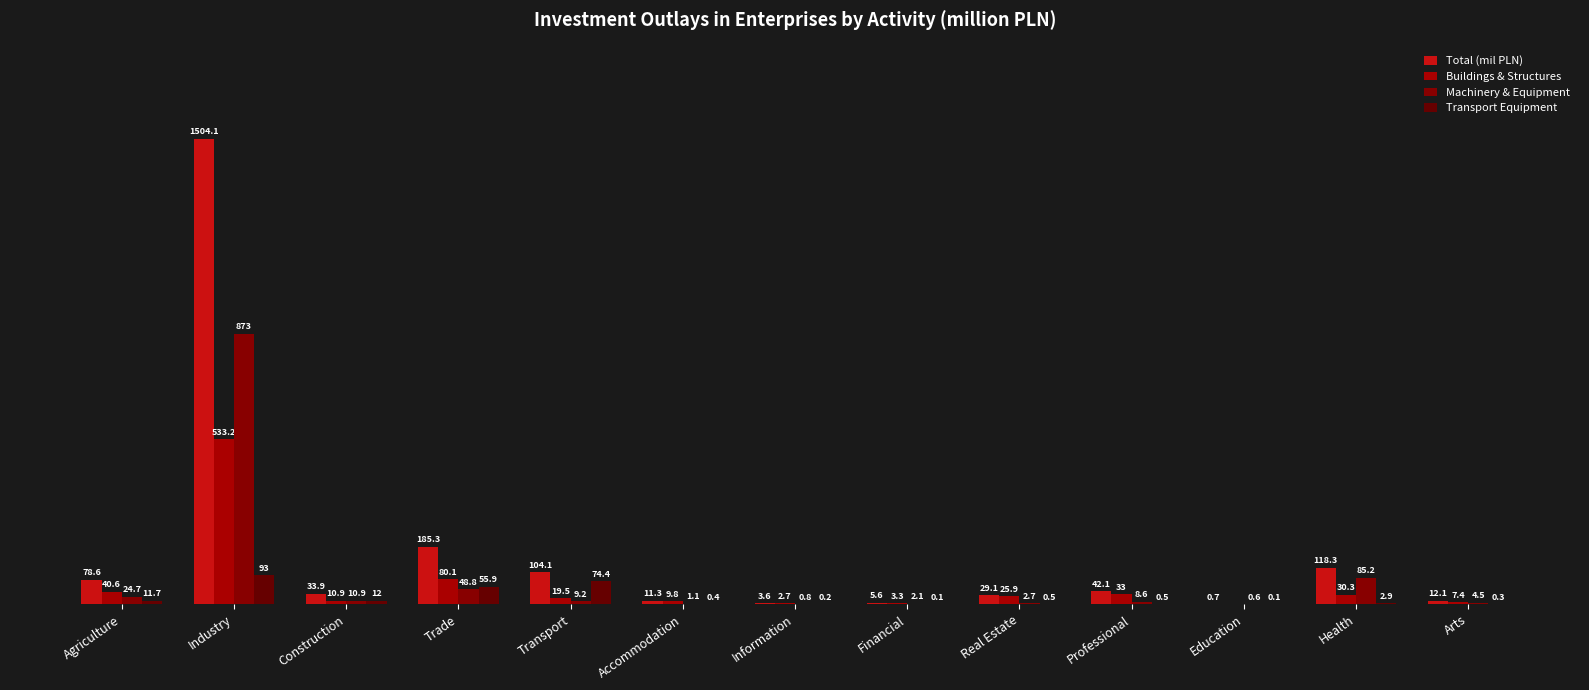

How many bars are there in total?

52